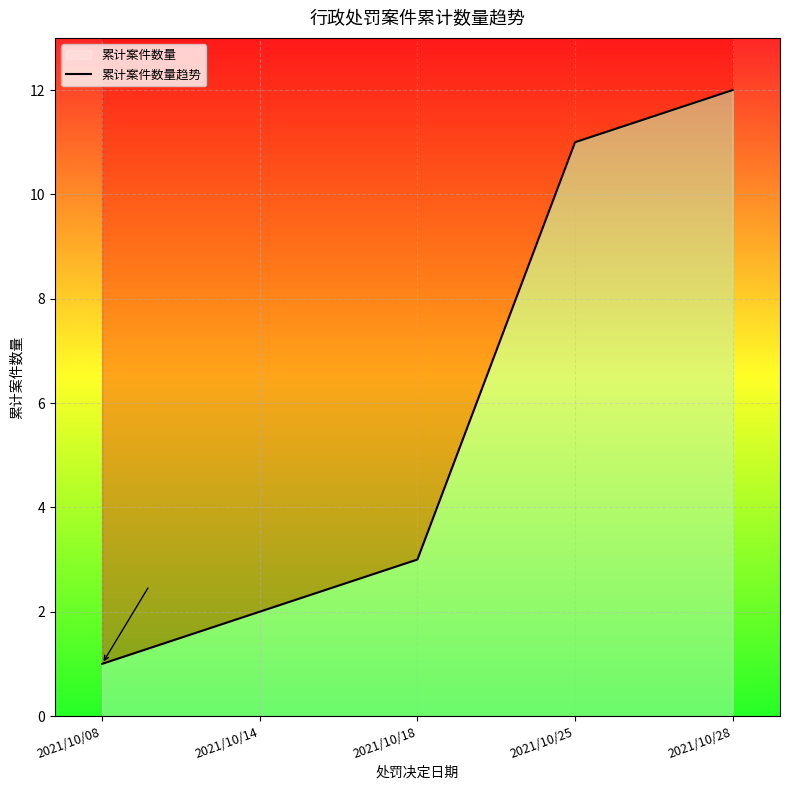

How many values exceed 3?

2